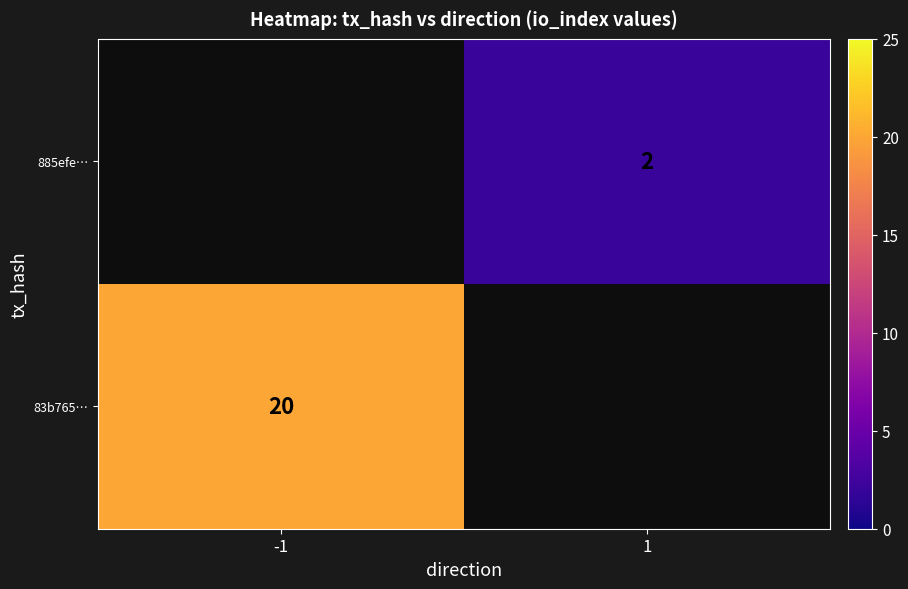

At how many categories does at least one series exceed 11?

1